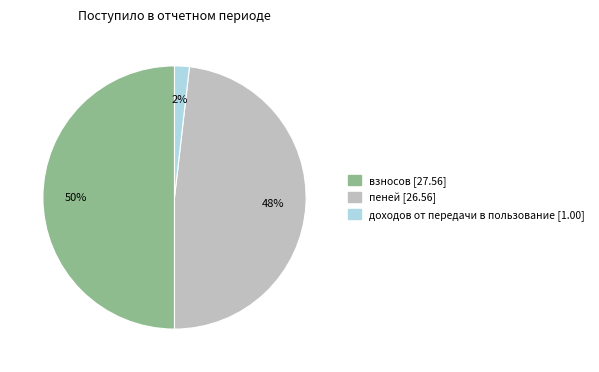

What is the largest slice in the pie chart?

взносов